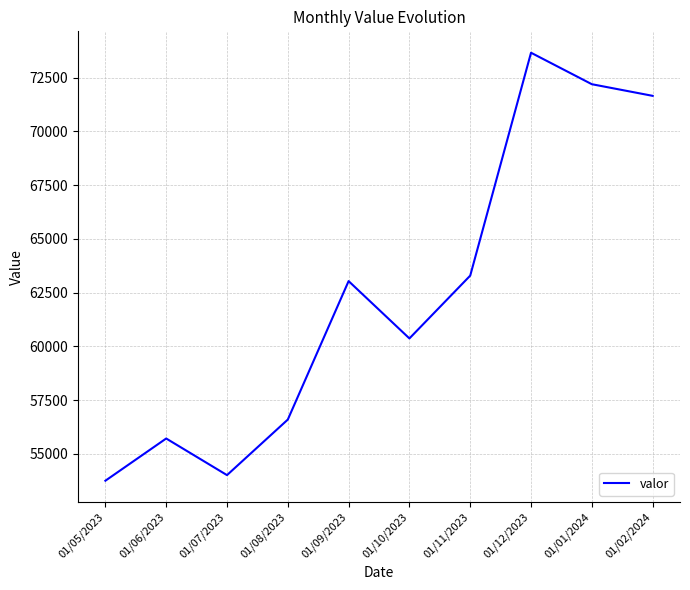

Rank the categories by value from lowest to highest.

01/05/2023, 01/07/2023, 01/06/2023, 01/08/2023, 01/10/2023, 01/09/2023, 01/11/2023, 01/02/2024, 01/01/2024, 01/12/2023